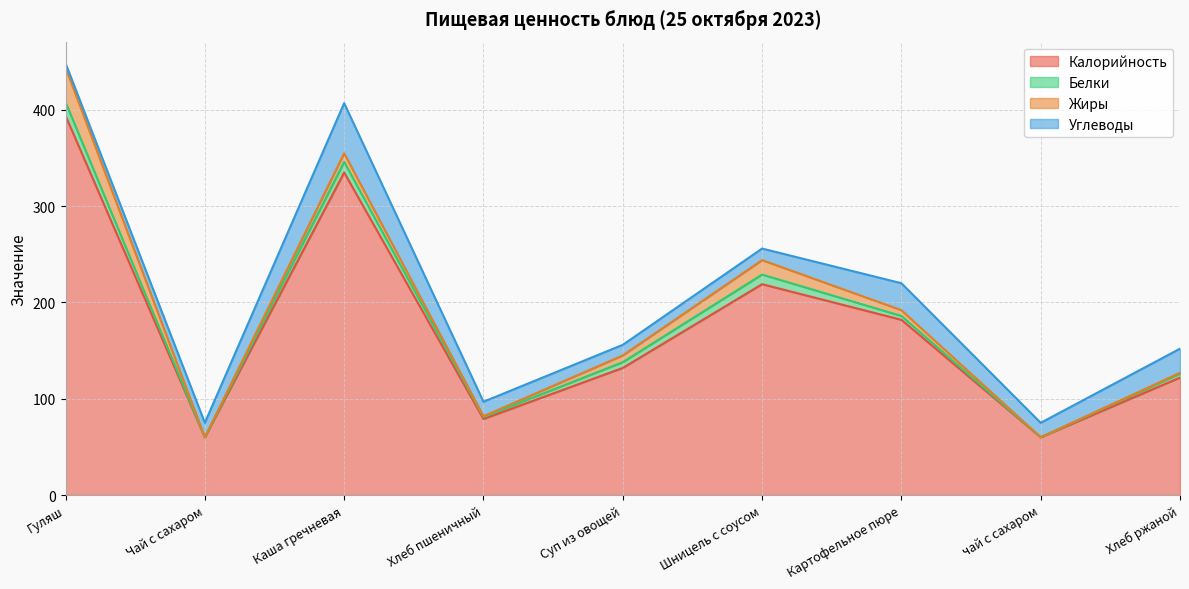

The value of Белки at Хлеб пшеничный is 2.0. True or false?

True